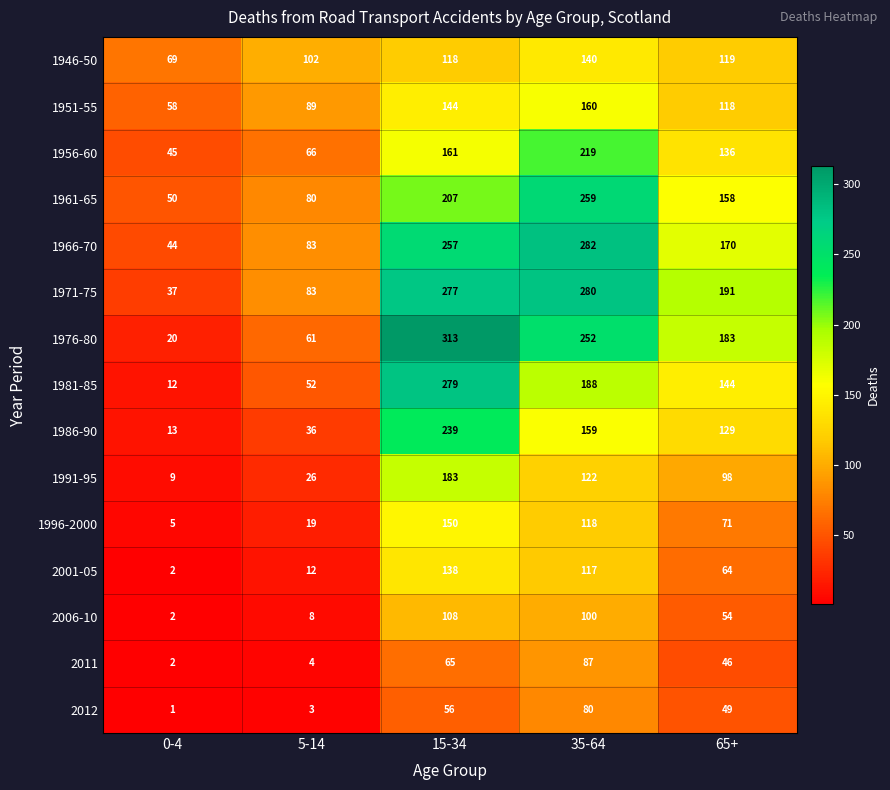

Rank the categories by 1961-65 value from lowest to highest.

0-4, 5-14, 65+, 15-34, 35-64